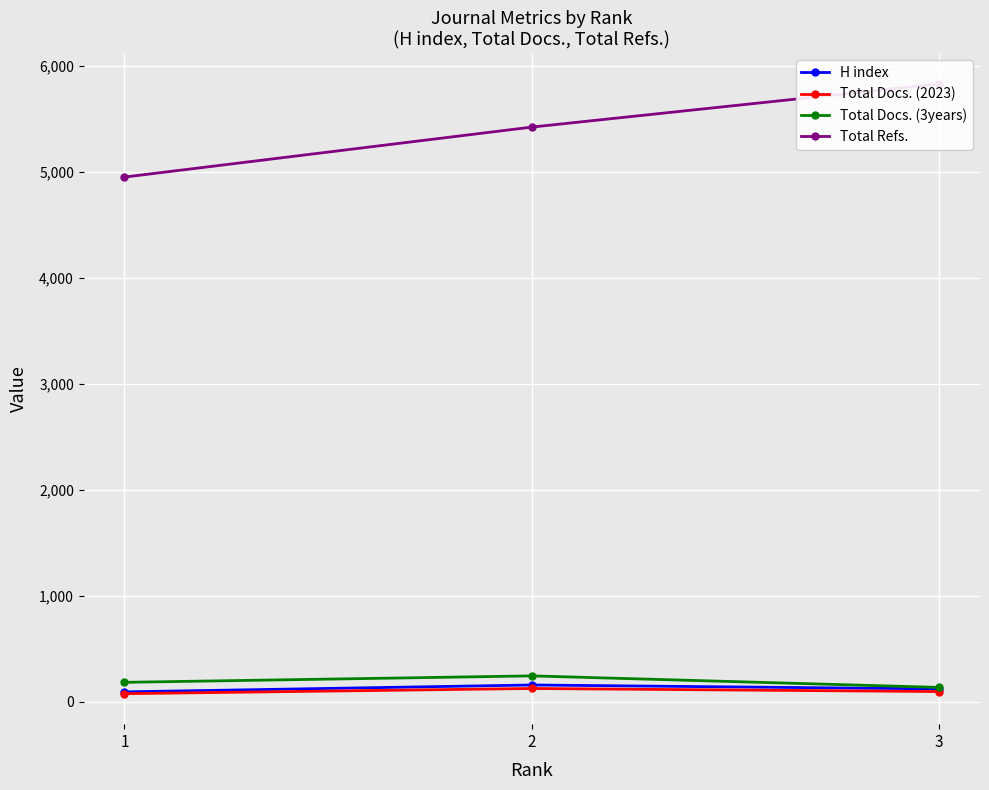

How many Total Docs. (2023) values are between 74 and 123?

3